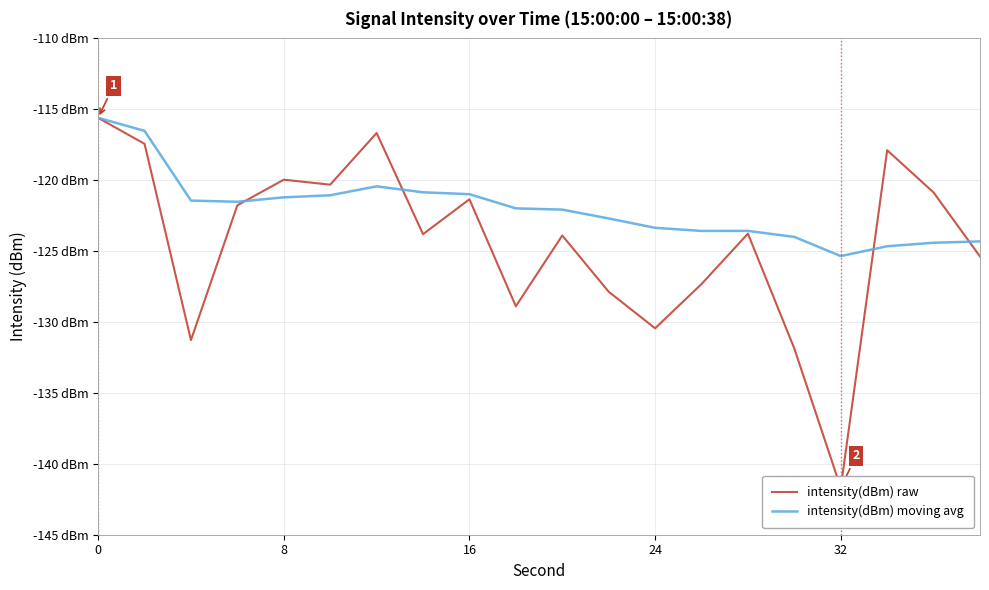

What is the minimum value for intensity(dBm) raw?

-141.7